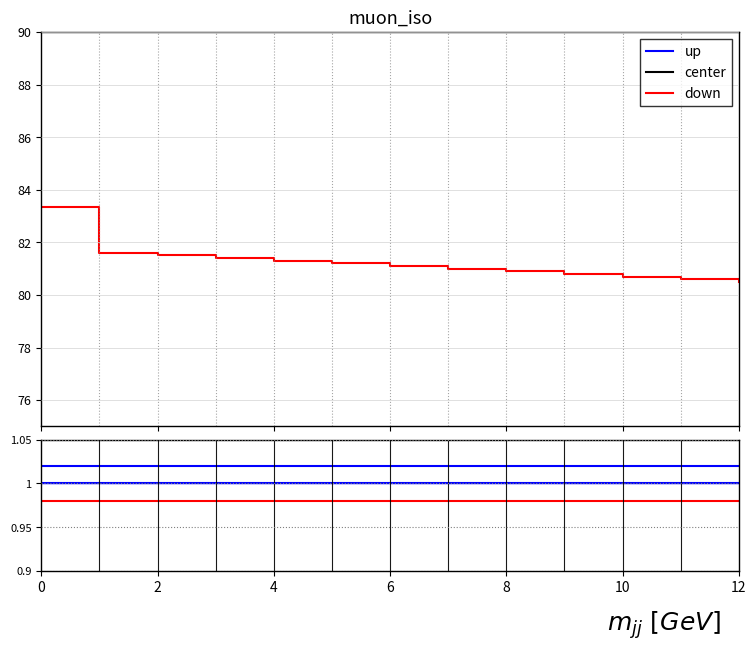

Rank the series by their maximum value, from lowest to highest.

down, center, up